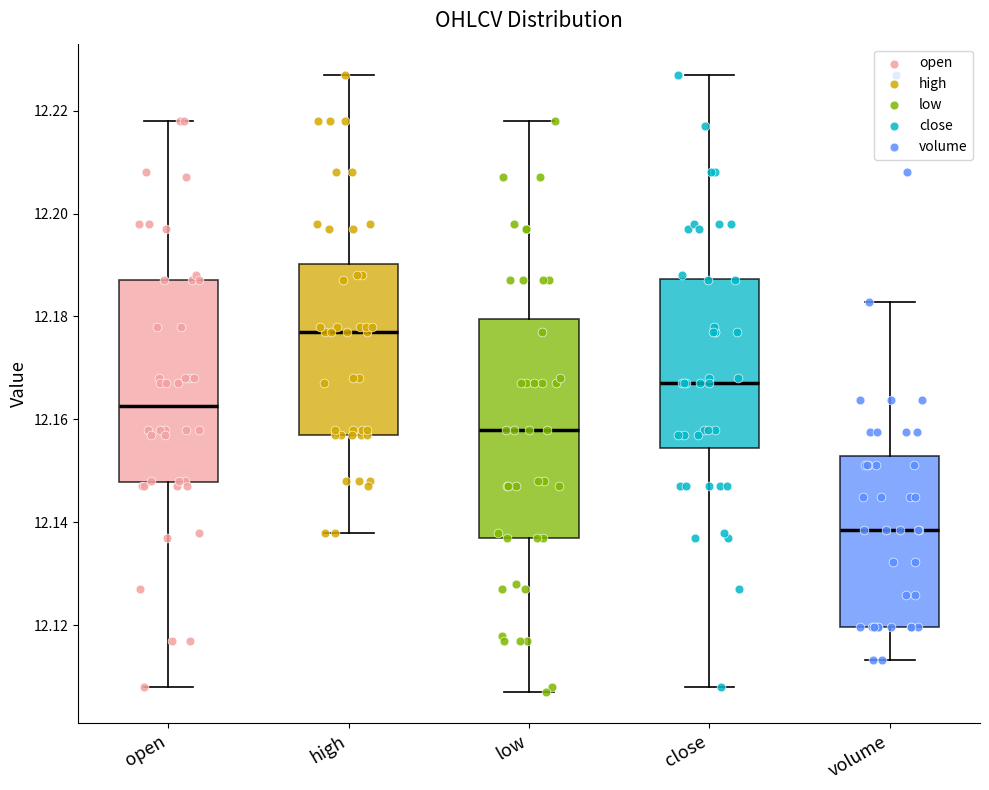

Reading left to right, transcribe this box plot: for each box, give where its median line is, the range the box spans, and where its two whiskers end, as read against the y-axis. The values are not printed on the chart, so give them approximately, as read against the axis.

open: median 12.162, box 12.148 to 12.188, whiskers 12.108 to 12.218
high: median 12.178, box 12.158 to 12.190, whiskers 12.138 to 12.228
low: median 12.158, box 12.138 to 12.180, whiskers 12.108 to 12.218
close: median 12.168, box 12.154 to 12.188, whiskers 12.108 to 12.228
volume: median 12.138, box 12.120 to 12.152, whiskers 12.114 to 12.182